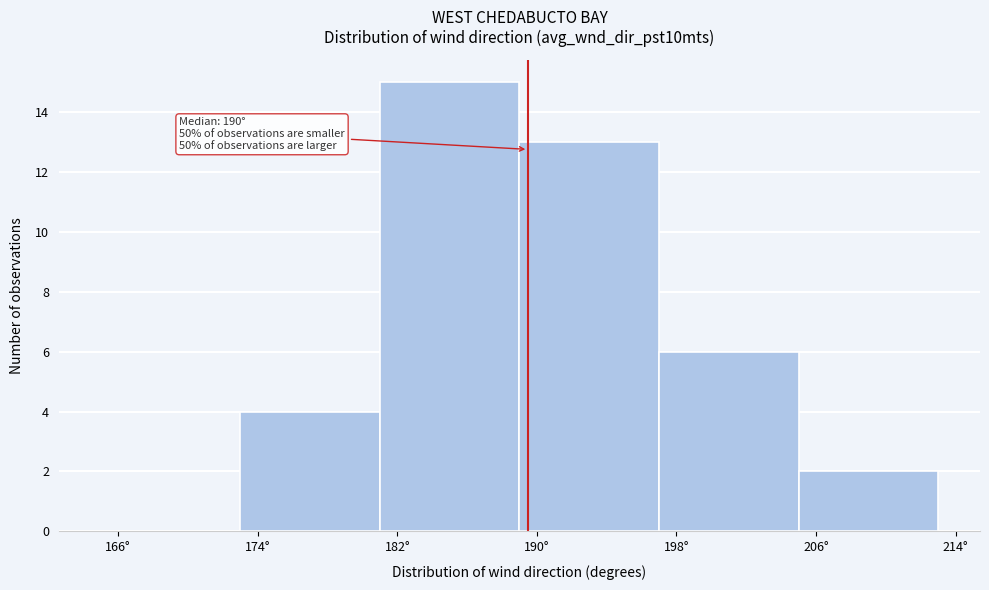

Which range on the x-axis has the tallest bar?

181 to 189